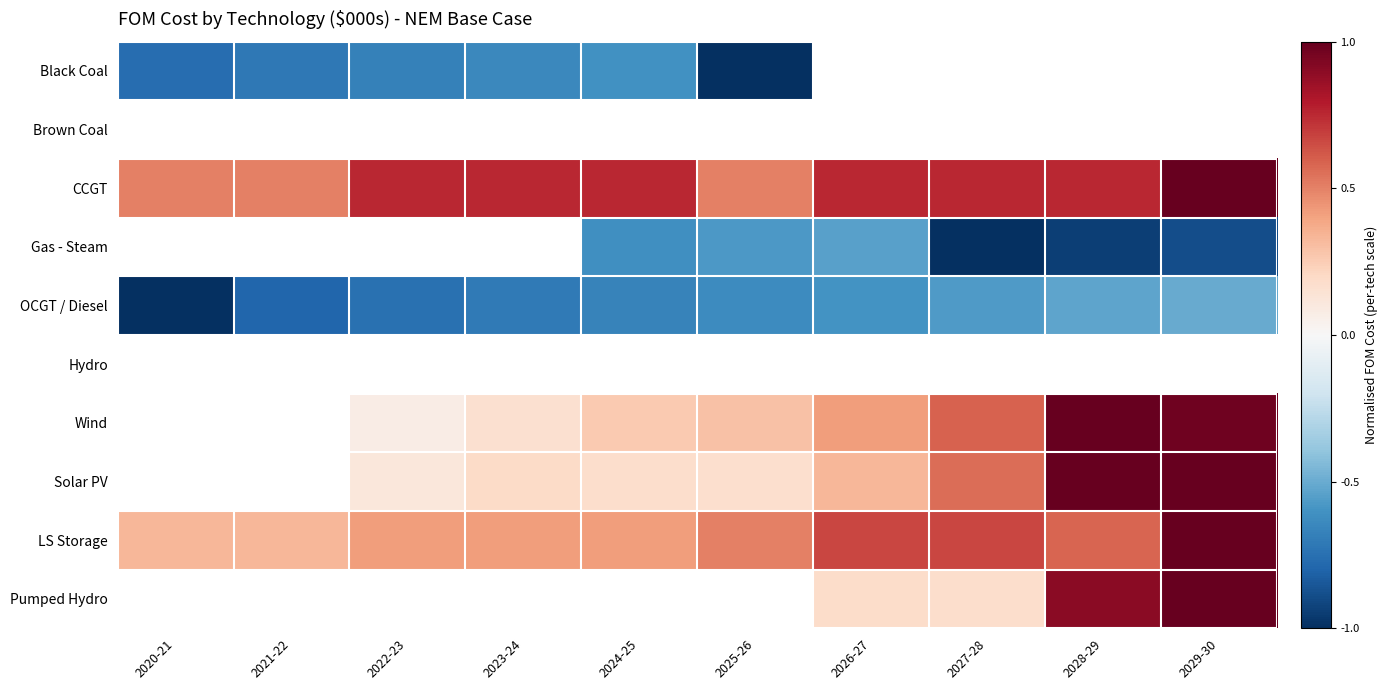

Which category has the highest value in the OCGT / Diesel series?

2029-30